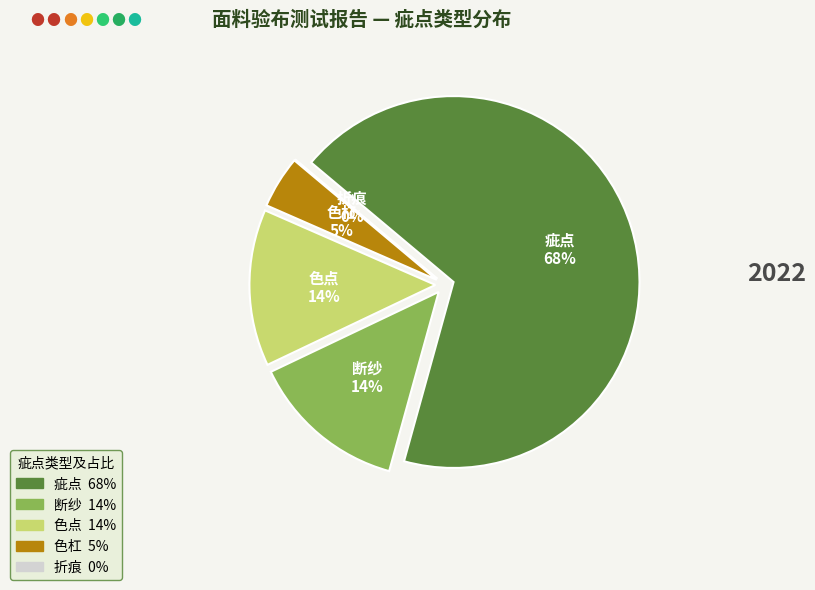

What percentage is the 色点 slice, to the nearest percent?

14%